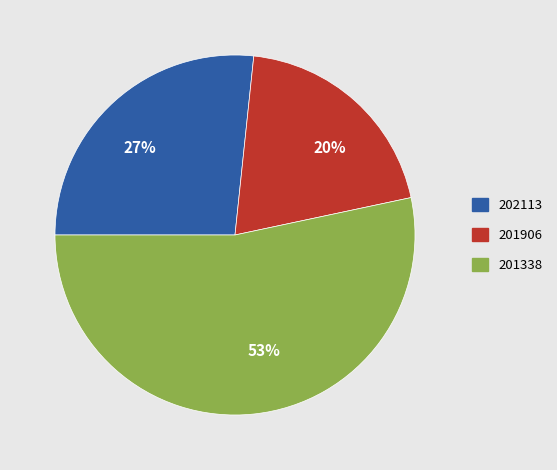

Combined, what portion of the pie is 201338 and 201906?

73.3%